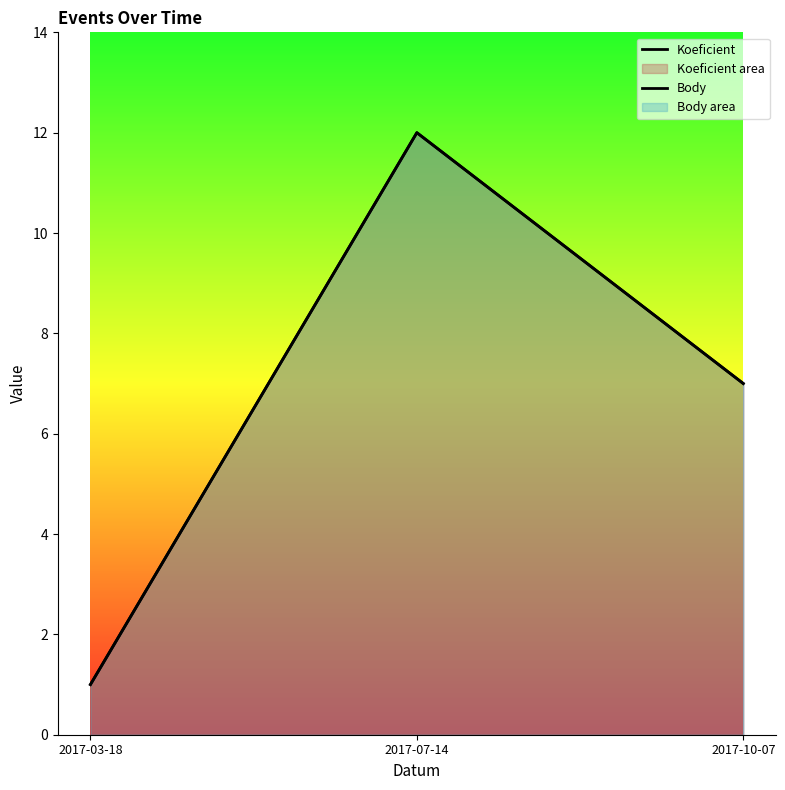

Reading right to left, extract all data points from this chart.

Koeficient: 7	12	1
Body: 7	12	1